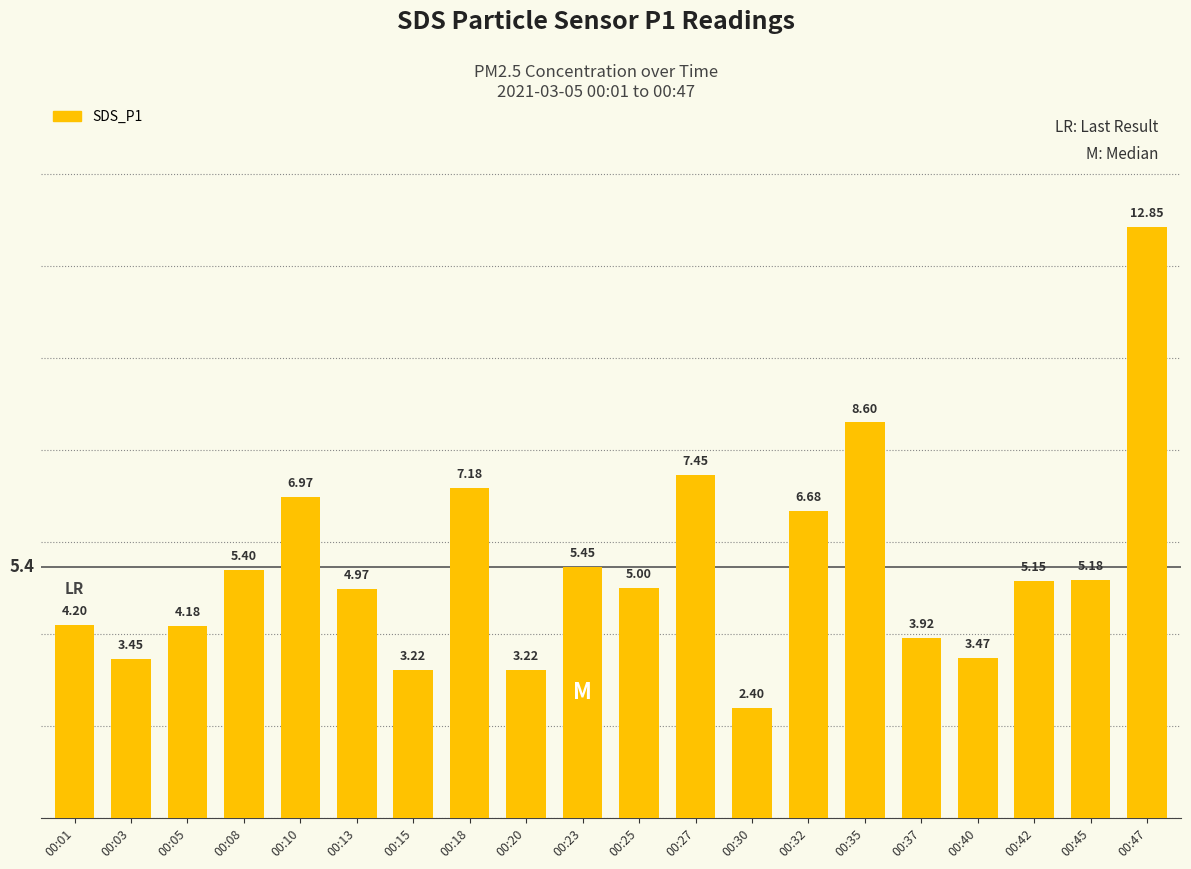

At which label is the value closest to 7?

00:10